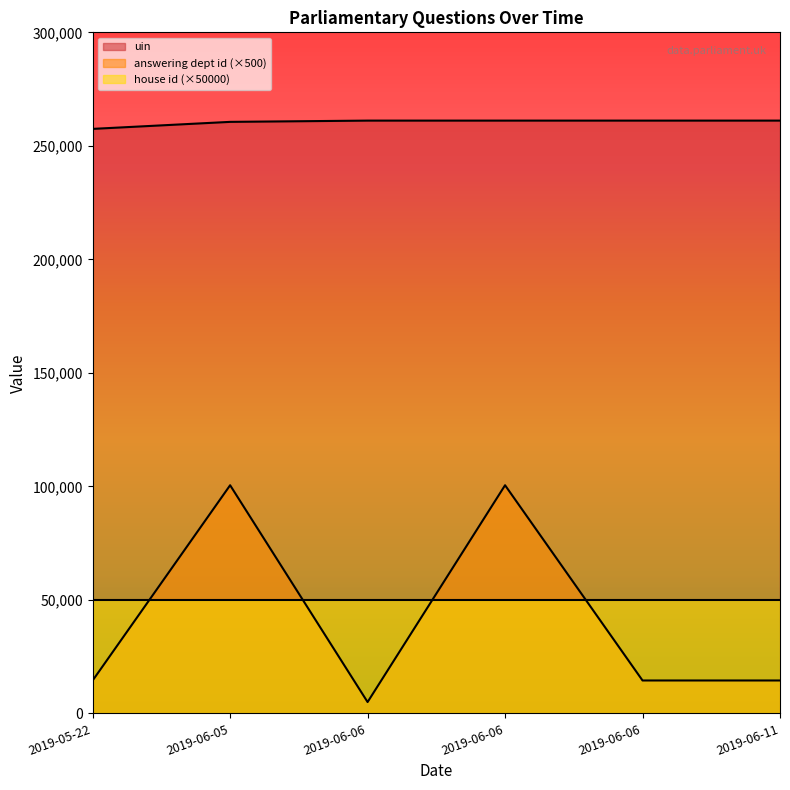

Does the chart display data point markers on the line(s)?

No